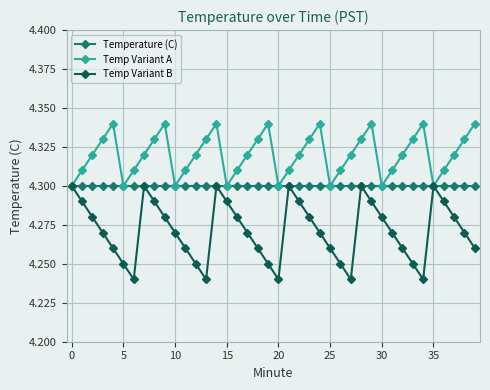

Which series has the widest spread of values?

Temp Variant B